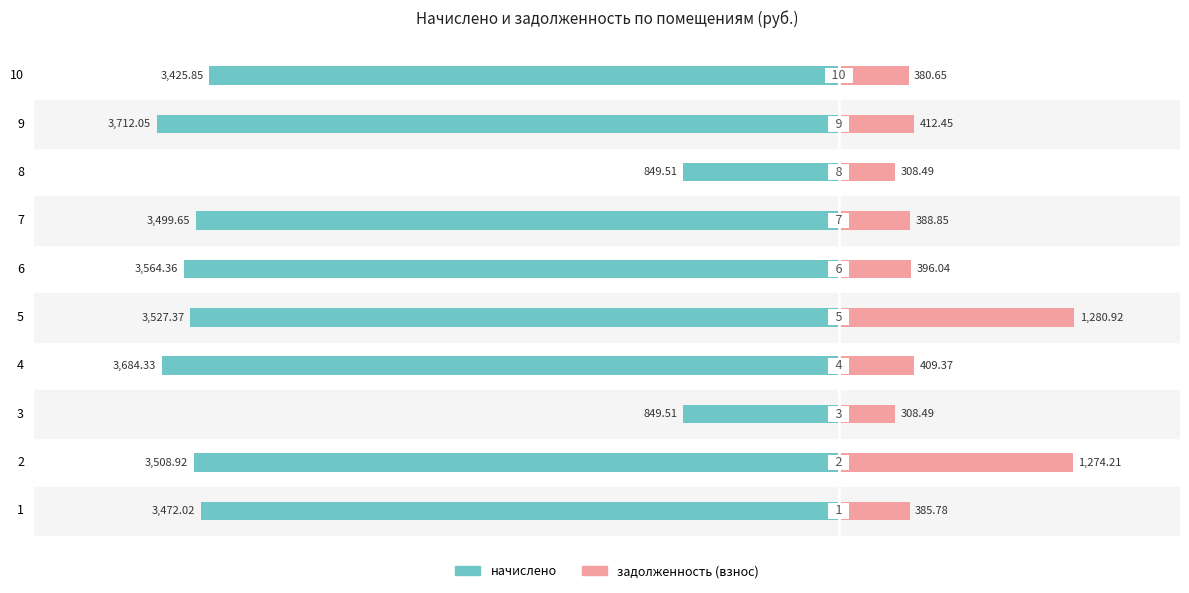

How many values in the задолженность (взнос) series are below 396?

5